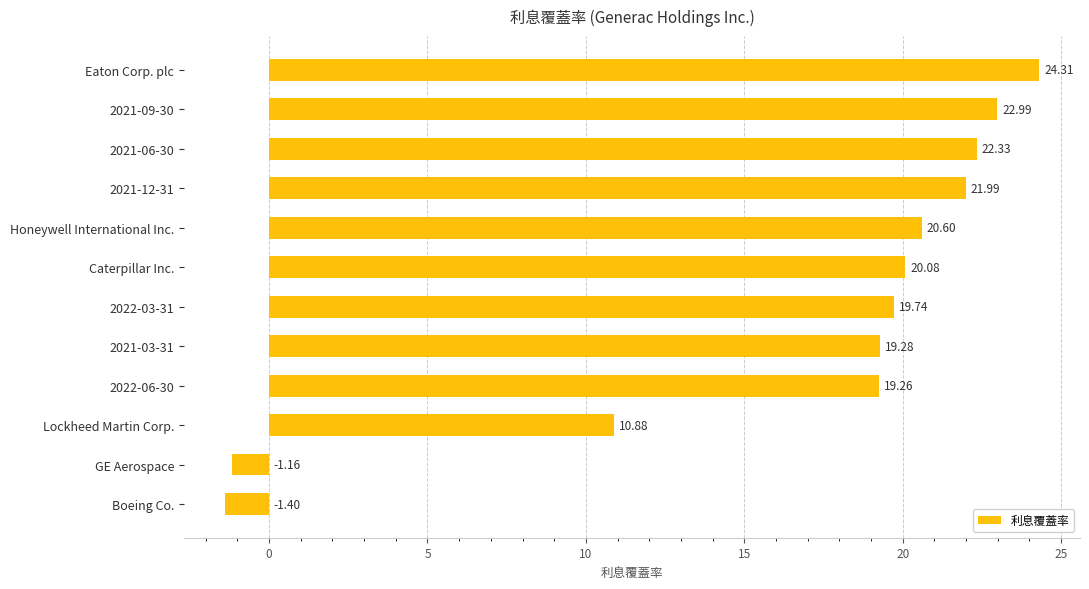

List the labels in order of value, smallest first.

Boeing Co., GE Aerospace, Lockheed Martin Corp., 2022-06-30, 2021-03-31, 2022-03-31, Caterpillar Inc., Honeywell International Inc., 2021-12-31, 2021-06-30, 2021-09-30, Eaton Corp. plc